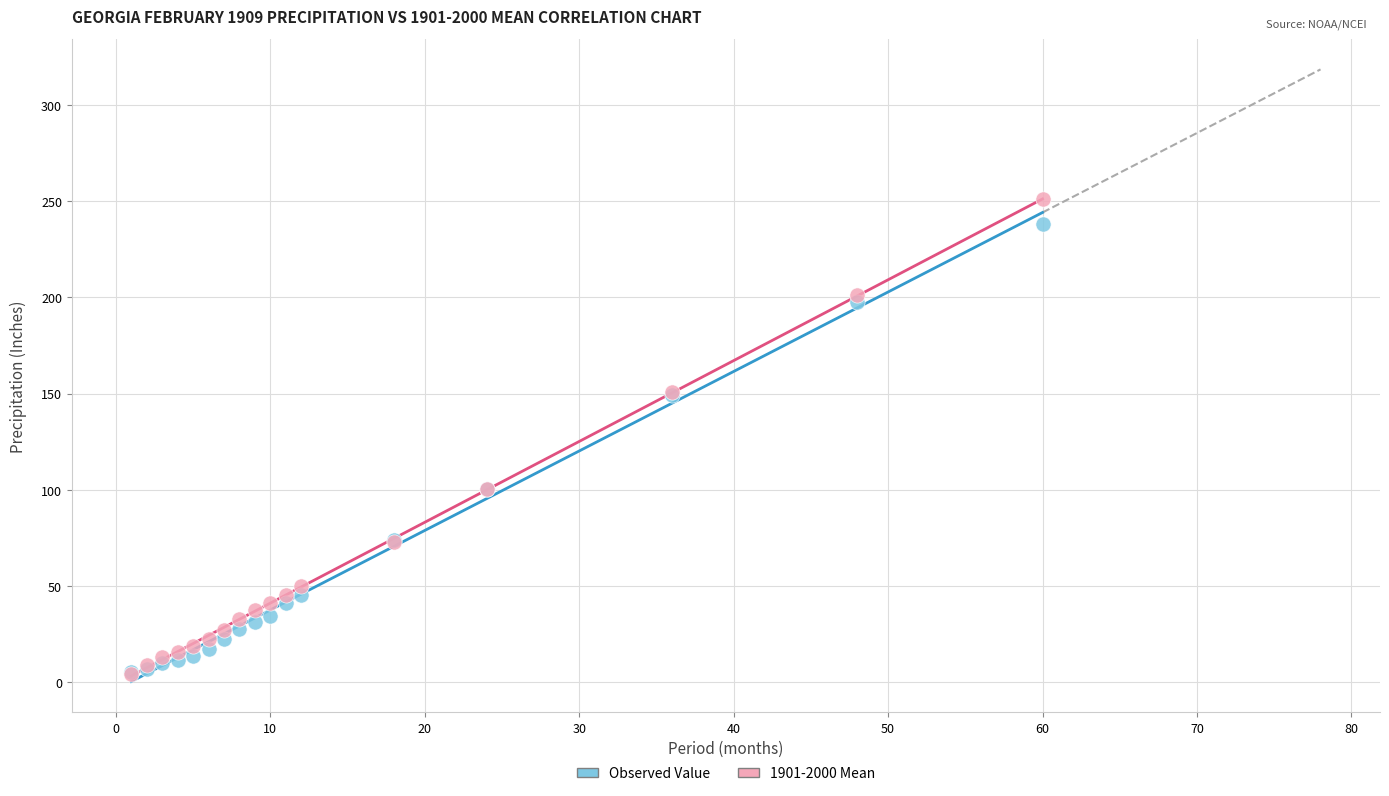

What are all the series names shown in the legend?

Observed Value, 1901-2000 Mean